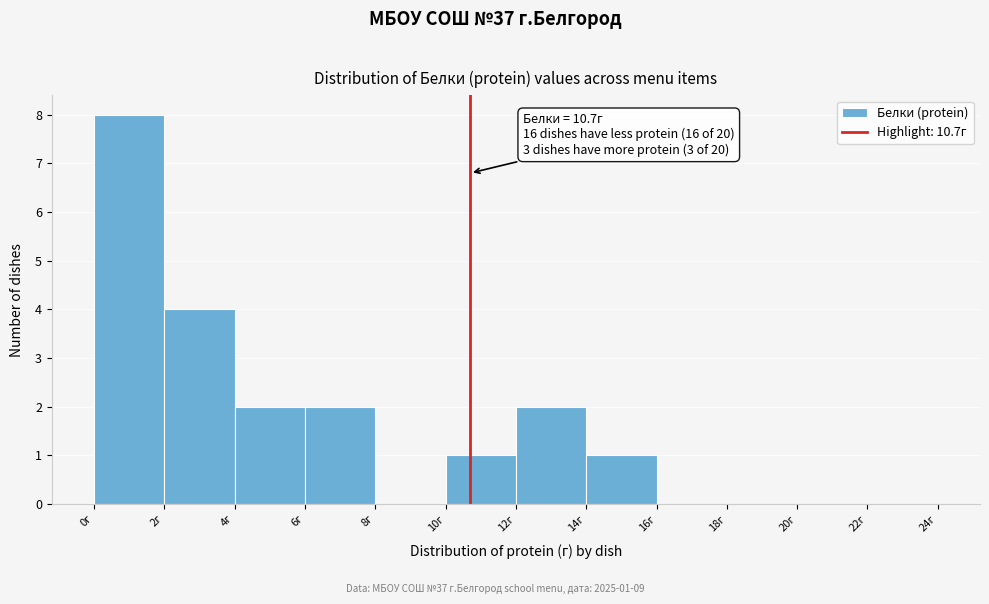

Which range on the x-axis has the tallest bar?

0 to 2